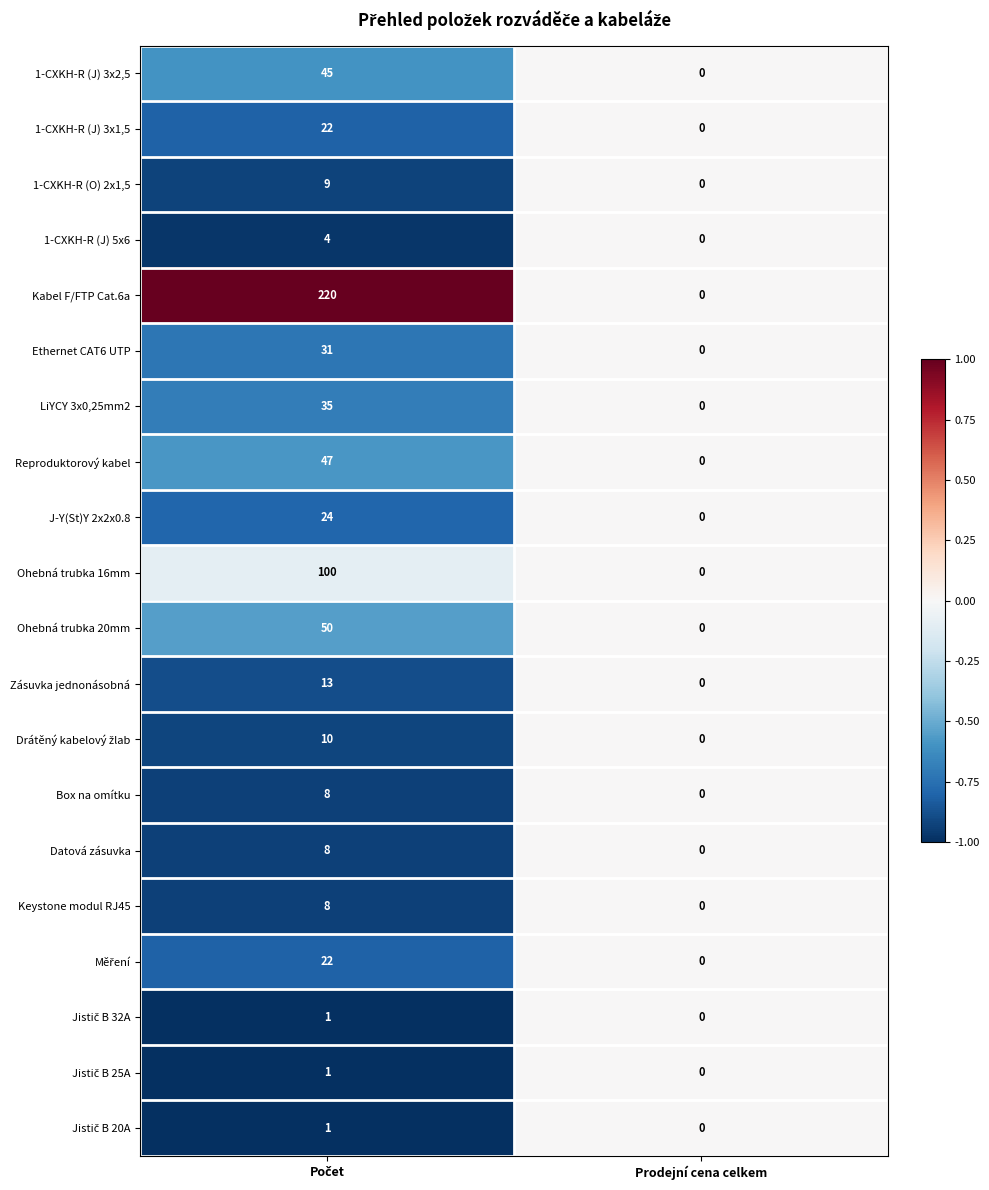

Which series has the largest total across all categories?

Kabel F/FTP Cat.6a